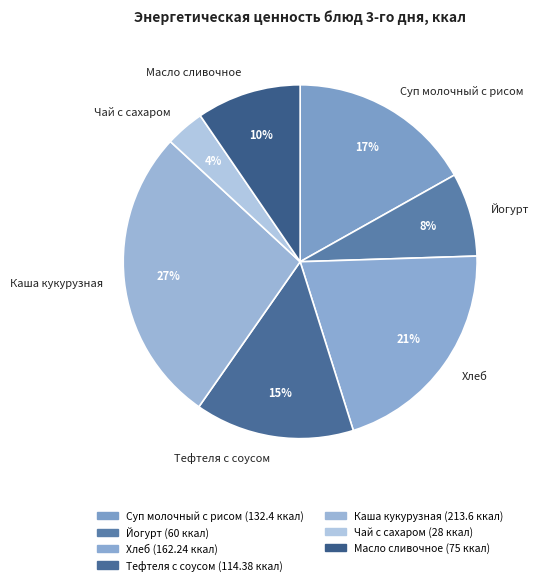

What is the smallest slice in the pie chart?

Чай с сахаром